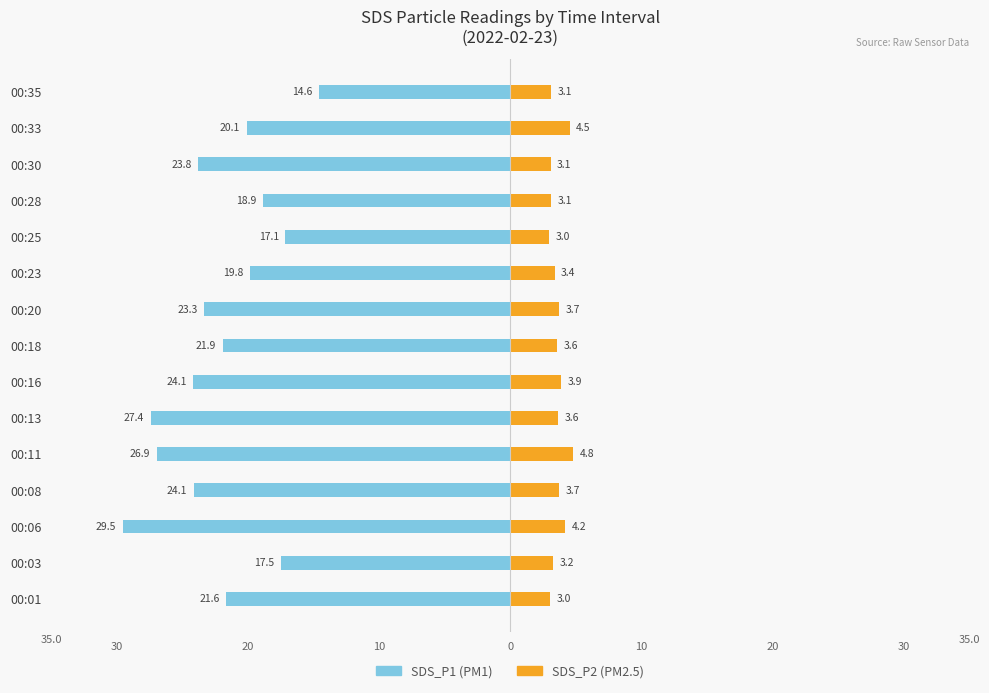

What is the difference between the SDS_P2 values at 00:23 and 00:18?

0.2